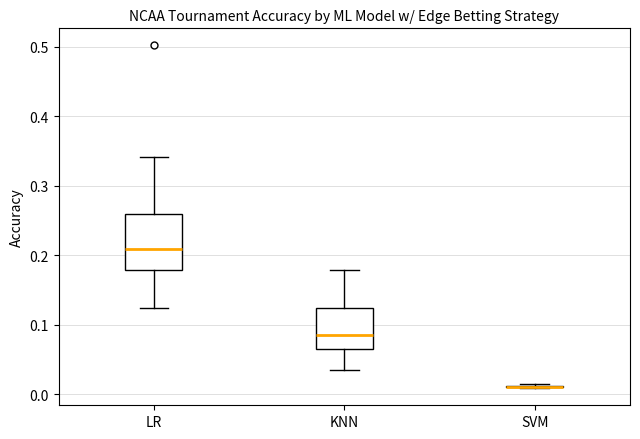

Reading left to right, transcribe this box plot: for each box, give where its median line is, the range the box spans, and where its two whiskers end, as read against the y-axis. The values are not printed on the chart, so give them approximately, as read against the axis.

LR: median 0.21, box 0.18 to 0.26, whiskers 0.12 to 0.34
KNN: median 0.09, box 0.06 to 0.12, whiskers 0.04 to 0.18
SVM: box collapsed to a line at 0.01, whiskers 0.01 to 0.01